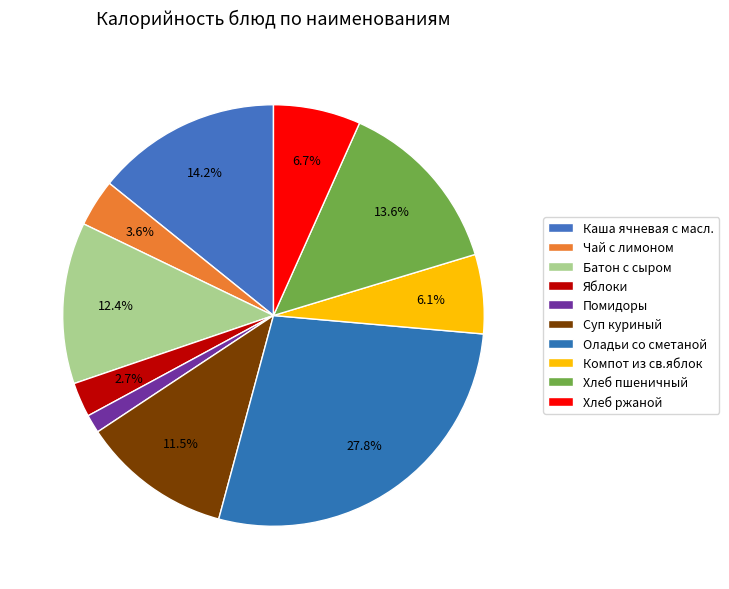

What is the ratio of the value at Батон с сыром to the value at Хлеб пшеничный?

0.9